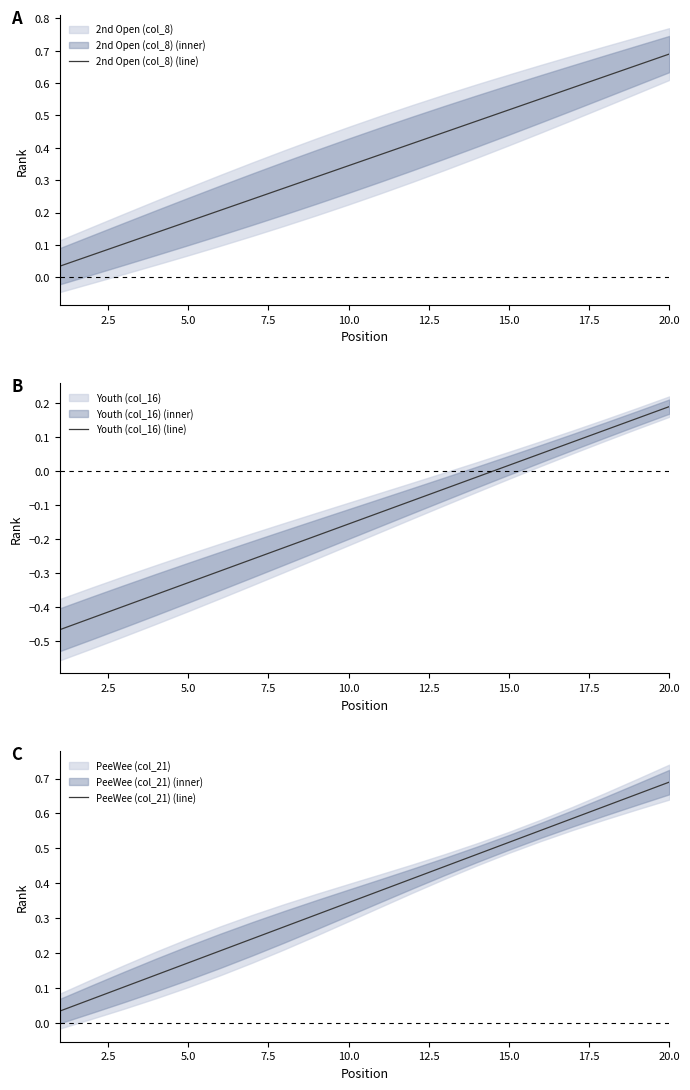

What is the value of the 2nd Open (col_8) (line) point at the 9th from the left?

0.3